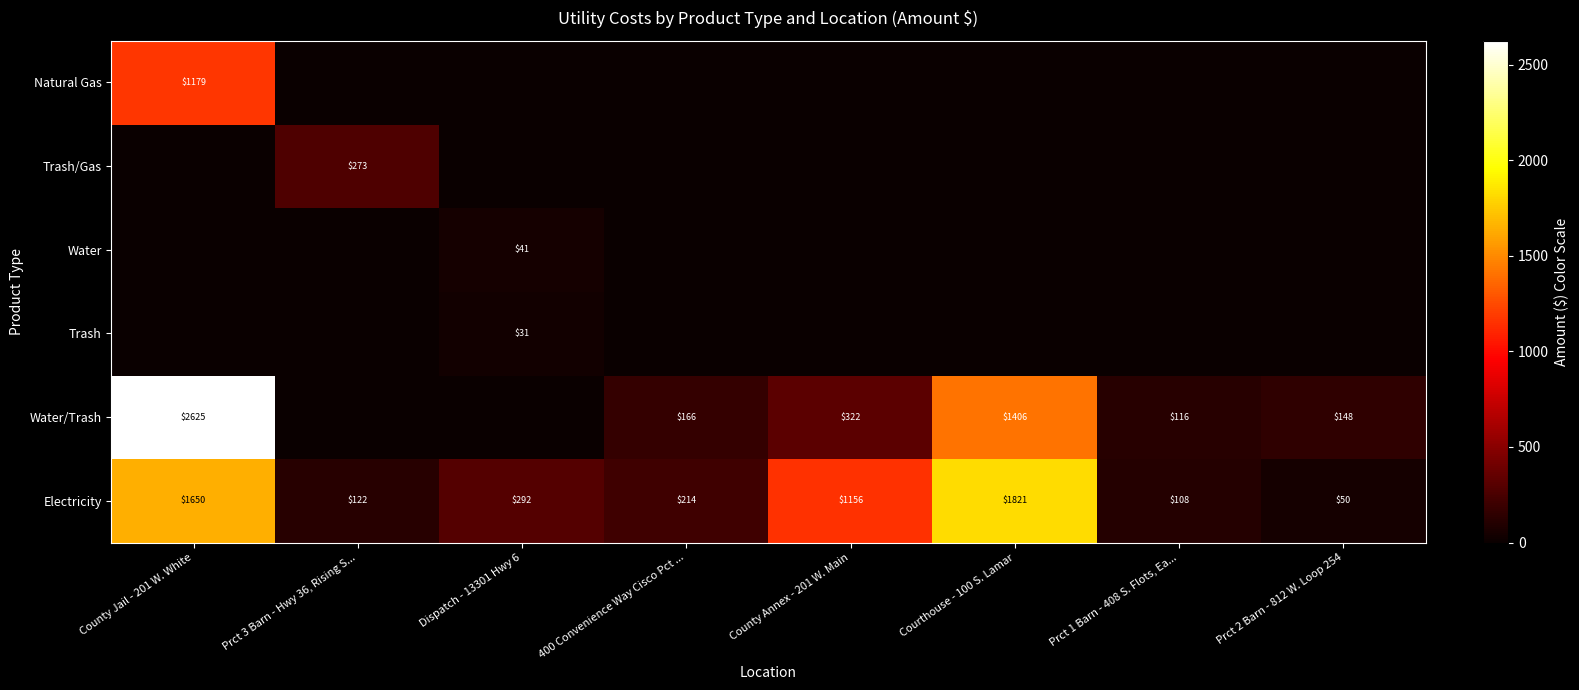

What is the difference between the second highest and minimum values in the Electricity series?

1600